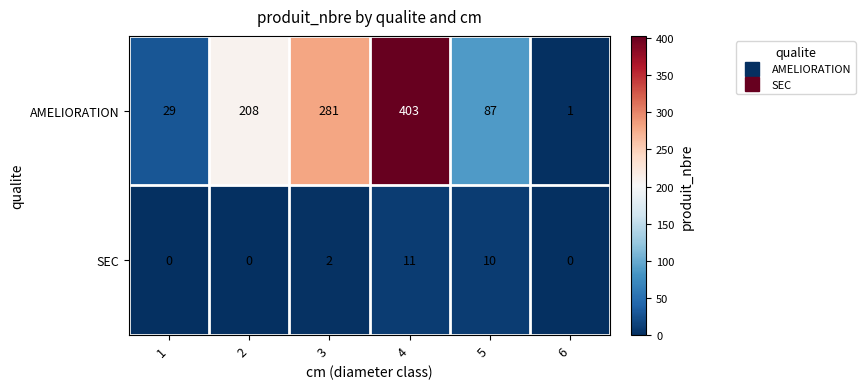

Between 2 and 6, which series saw the biggest shift?

AMELIORATION